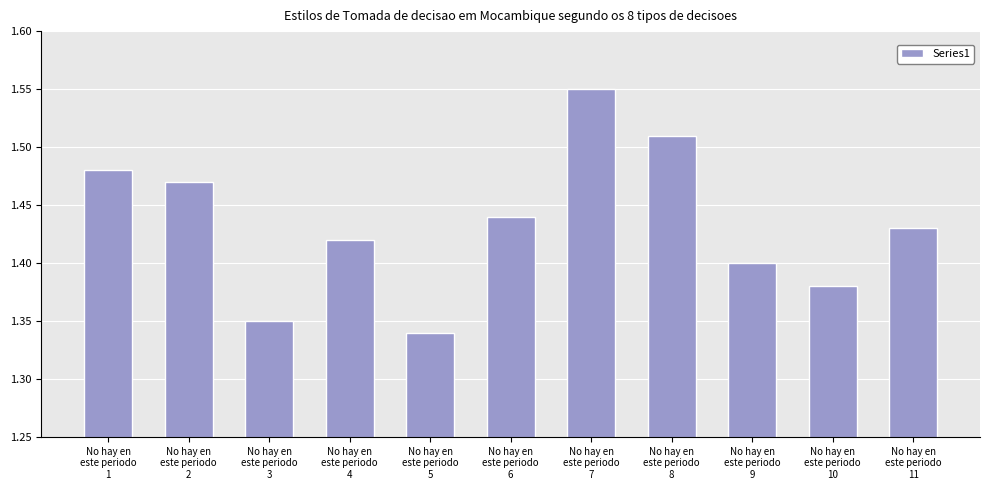

Are the bars horizontal?

No